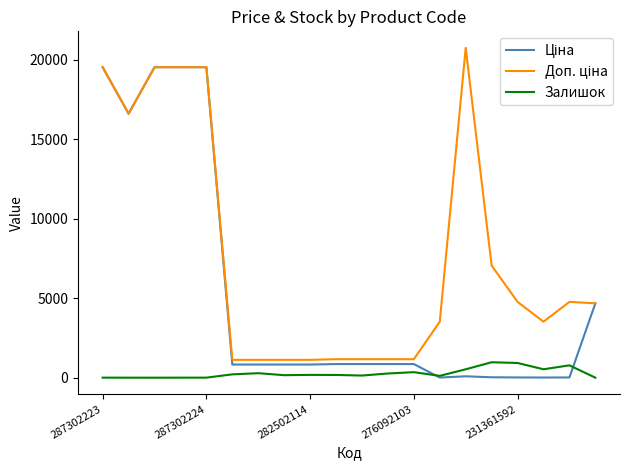

Does the chart have visible grid lines?

No